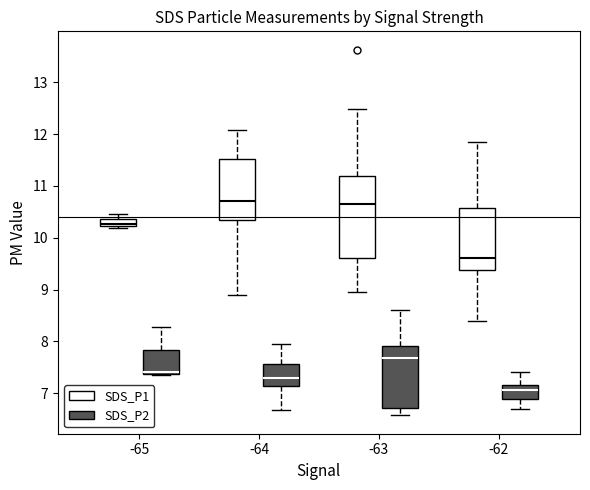

Where does the upper whisker of the box for -63 (SDS_P2) end on the y-axis? The values are not printed on the chart, so give them approximately, as read against the axis.

8.6